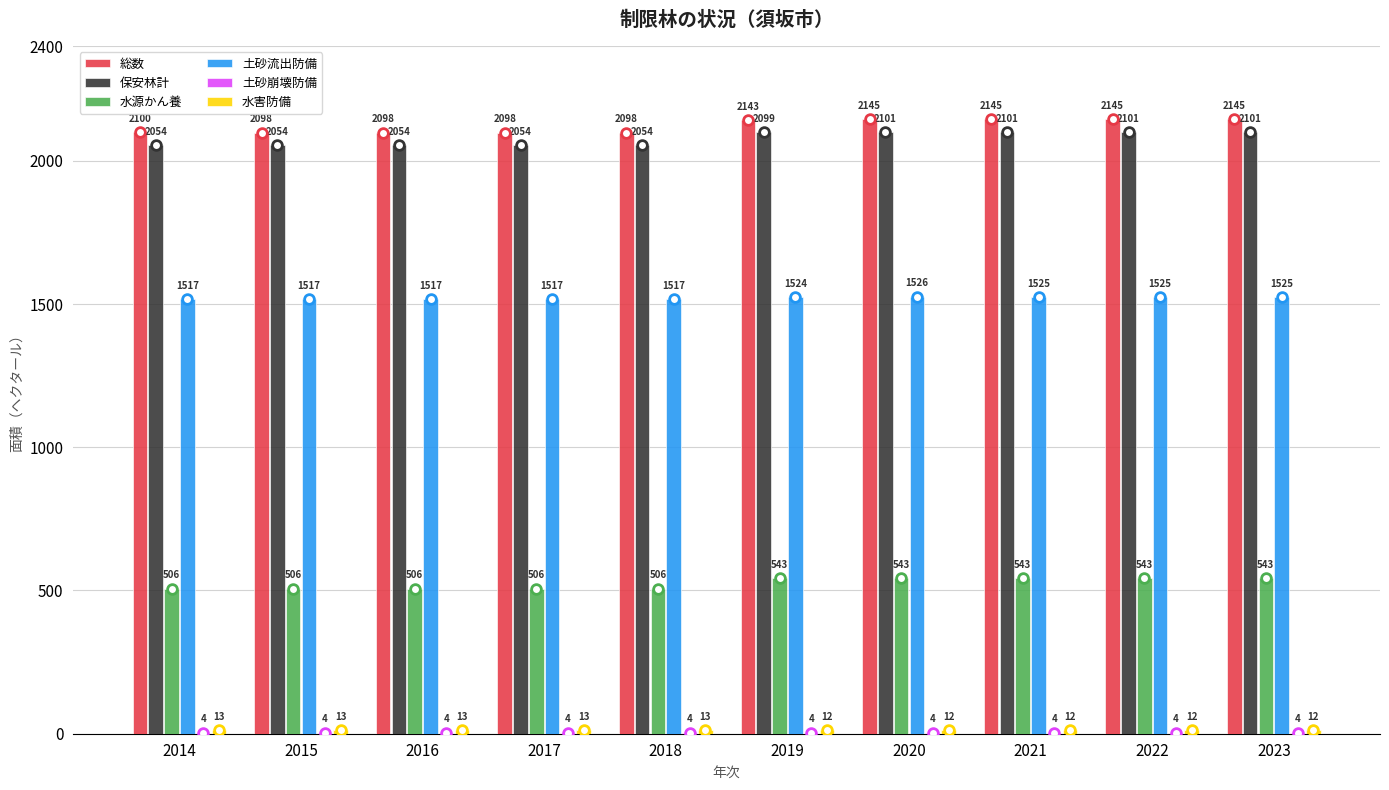

What is the approximate value of 水源かん養 at 2020?

543.0